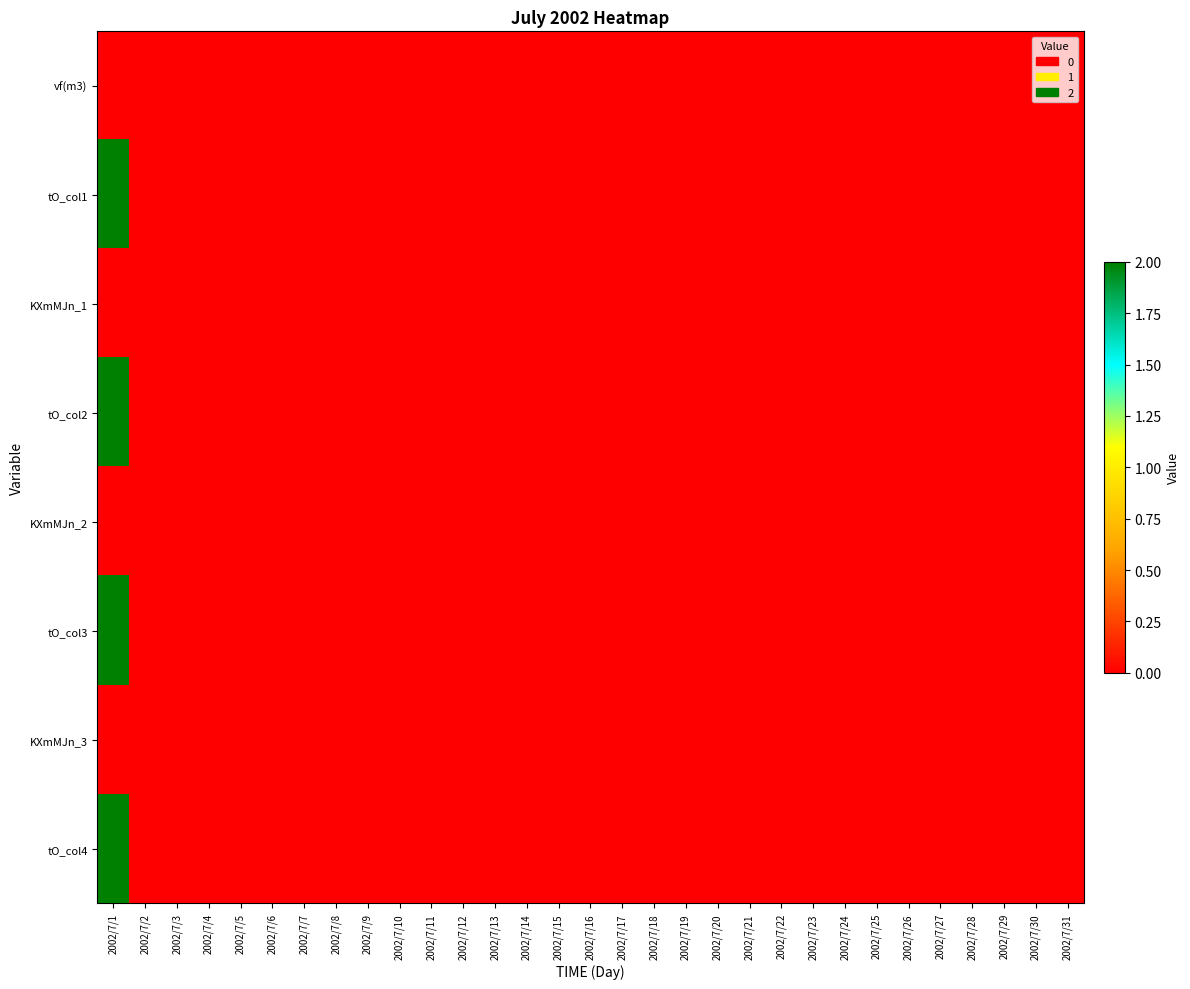

Reading left to right, extract all data points from this chart.

vf(m3): 2002/7/1=0	2002/7/2=0	2002/7/3=0	2002/7/4=0	2002/7/5=0	2002/7/6=0	2002/7/7=0	2002/7/8=0	2002/7/9=0	2002/7/10=0	2002/7/11=0	2002/7/12=0	2002/7/13=0	2002/7/14=0	2002/7/15=0	2002/7/16=0	2002/7/17=0	2002/7/18=0	2002/7/19=0	2002/7/20=0	2002/7/21=0	2002/7/22=0	2002/7/23=0	2002/7/24=0	2002/7/25=0	2002/7/26=0	2002/7/27=0	2002/7/28=0	2002/7/29=0	2002/7/30=0	2002/7/31=0
tO_col1: 2002/7/1=2	2002/7/2=0	2002/7/3=0	2002/7/4=0	2002/7/5=0	2002/7/6=0	2002/7/7=0	2002/7/8=0	2002/7/9=0	2002/7/10=0	2002/7/11=0	2002/7/12=0	2002/7/13=0	2002/7/14=0	2002/7/15=0	2002/7/16=0	2002/7/17=0	2002/7/18=0	2002/7/19=0	2002/7/20=0	2002/7/21=0	2002/7/22=0	2002/7/23=0	2002/7/24=0	2002/7/25=0	2002/7/26=0	2002/7/27=0	2002/7/28=0	2002/7/29=0	2002/7/30=0	2002/7/31=0
KXmMJn_1: 2002/7/1=0	2002/7/2=0	2002/7/3=0	2002/7/4=0	2002/7/5=0	2002/7/6=0	2002/7/7=0	2002/7/8=0	2002/7/9=0	2002/7/10=0	2002/7/11=0	2002/7/12=0	2002/7/13=0	2002/7/14=0	2002/7/15=0	2002/7/16=0	2002/7/17=0	2002/7/18=0	2002/7/19=0	2002/7/20=0	2002/7/21=0	2002/7/22=0	2002/7/23=0	2002/7/24=0	2002/7/25=0	2002/7/26=0	2002/7/27=0	2002/7/28=0	2002/7/29=0	2002/7/30=0	2002/7/31=0
tO_col2: 2002/7/1=2	2002/7/2=0	2002/7/3=0	2002/7/4=0	2002/7/5=0	2002/7/6=0	2002/7/7=0	2002/7/8=0	2002/7/9=0	2002/7/10=0	2002/7/11=0	2002/7/12=0	2002/7/13=0	2002/7/14=0	2002/7/15=0	2002/7/16=0	2002/7/17=0	2002/7/18=0	2002/7/19=0	2002/7/20=0	2002/7/21=0	2002/7/22=0	2002/7/23=0	2002/7/24=0	2002/7/25=0	2002/7/26=0	2002/7/27=0	2002/7/28=0	2002/7/29=0	2002/7/30=0	2002/7/31=0
KXmMJn_2: 2002/7/1=0	2002/7/2=0	2002/7/3=0	2002/7/4=0	2002/7/5=0	2002/7/6=0	2002/7/7=0	2002/7/8=0	2002/7/9=0	2002/7/10=0	2002/7/11=0	2002/7/12=0	2002/7/13=0	2002/7/14=0	2002/7/15=0	2002/7/16=0	2002/7/17=0	2002/7/18=0	2002/7/19=0	2002/7/20=0	2002/7/21=0	2002/7/22=0	2002/7/23=0	2002/7/24=0	2002/7/25=0	2002/7/26=0	2002/7/27=0	2002/7/28=0	2002/7/29=0	2002/7/30=0	2002/7/31=0
tO_col3: 2002/7/1=2	2002/7/2=0	2002/7/3=0	2002/7/4=0	2002/7/5=0	2002/7/6=0	2002/7/7=0	2002/7/8=0	2002/7/9=0	2002/7/10=0	2002/7/11=0	2002/7/12=0	2002/7/13=0	2002/7/14=0	2002/7/15=0	2002/7/16=0	2002/7/17=0	2002/7/18=0	2002/7/19=0	2002/7/20=0	2002/7/21=0	2002/7/22=0	2002/7/23=0	2002/7/24=0	2002/7/25=0	2002/7/26=0	2002/7/27=0	2002/7/28=0	2002/7/29=0	2002/7/30=0	2002/7/31=0
KXmMJn_3: 2002/7/1=0	2002/7/2=0	2002/7/3=0	2002/7/4=0	2002/7/5=0	2002/7/6=0	2002/7/7=0	2002/7/8=0	2002/7/9=0	2002/7/10=0	2002/7/11=0	2002/7/12=0	2002/7/13=0	2002/7/14=0	2002/7/15=0	2002/7/16=0	2002/7/17=0	2002/7/18=0	2002/7/19=0	2002/7/20=0	2002/7/21=0	2002/7/22=0	2002/7/23=0	2002/7/24=0	2002/7/25=0	2002/7/26=0	2002/7/27=0	2002/7/28=0	2002/7/29=0	2002/7/30=0	2002/7/31=0
tO_col4: 2002/7/1=2	2002/7/2=0	2002/7/3=0	2002/7/4=0	2002/7/5=0	2002/7/6=0	2002/7/7=0	2002/7/8=0	2002/7/9=0	2002/7/10=0	2002/7/11=0	2002/7/12=0	2002/7/13=0	2002/7/14=0	2002/7/15=0	2002/7/16=0	2002/7/17=0	2002/7/18=0	2002/7/19=0	2002/7/20=0	2002/7/21=0	2002/7/22=0	2002/7/23=0	2002/7/24=0	2002/7/25=0	2002/7/26=0	2002/7/27=0	2002/7/28=0	2002/7/29=0	2002/7/30=0	2002/7/31=0